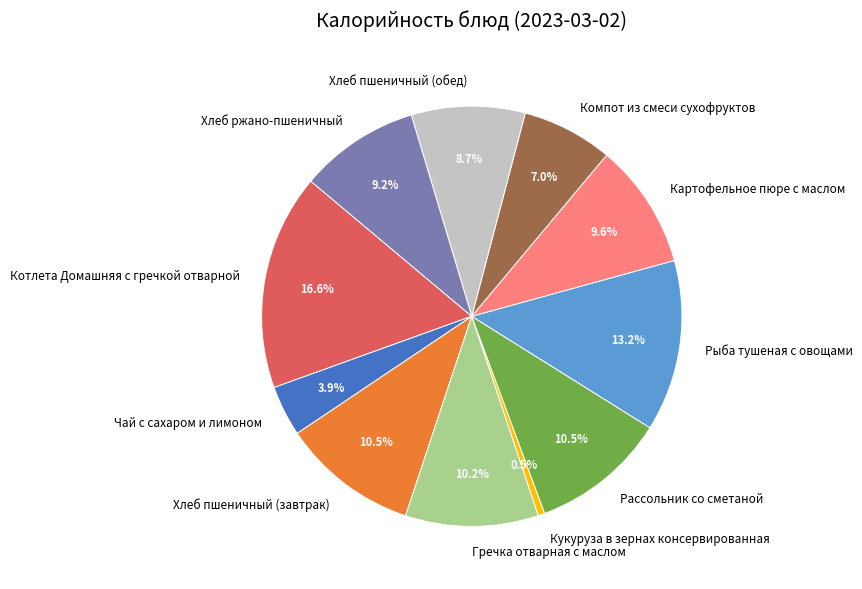

Between Хлеб пшеничный (обед) and Картофельное пюре с маслом, which is larger?

Картофельное пюре с маслом